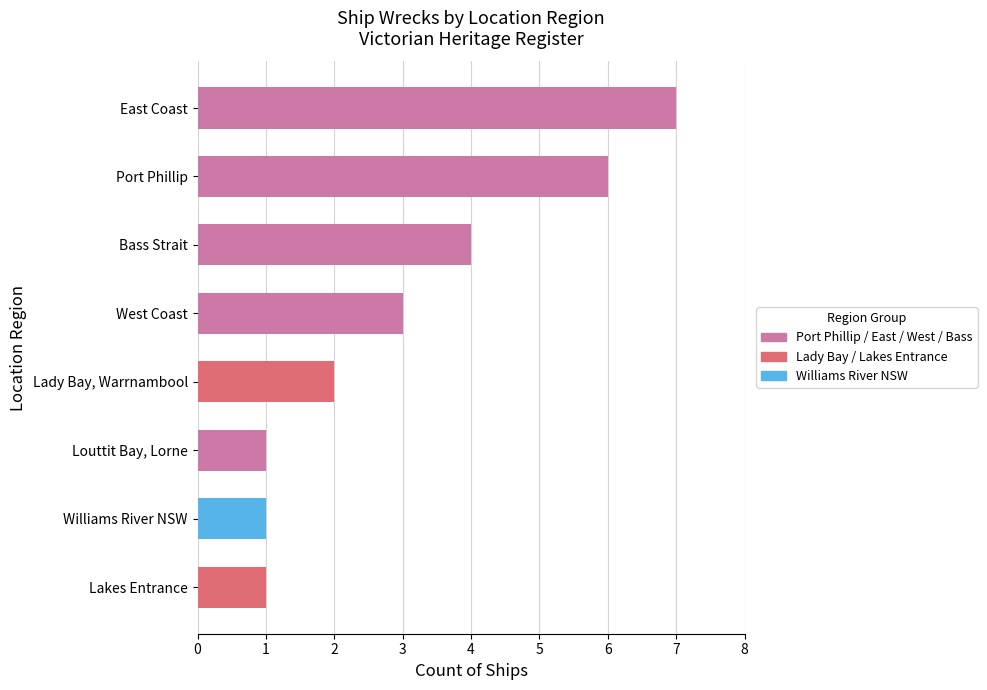

True or false: the data shows 8 at Port Phillip.

False